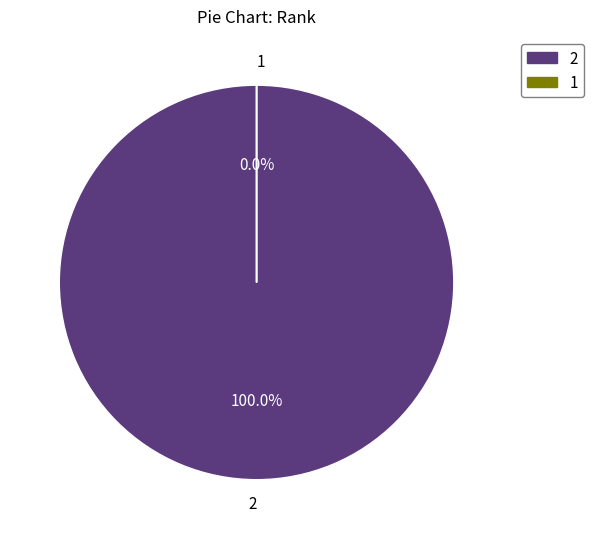

To the nearest percent, what is the average slice percentage?

50%